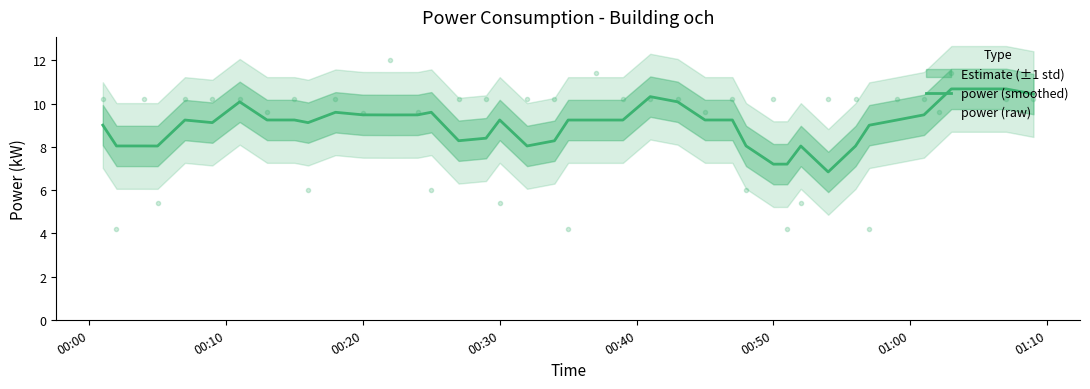

What is the minimum value for power (raw)?

4.2